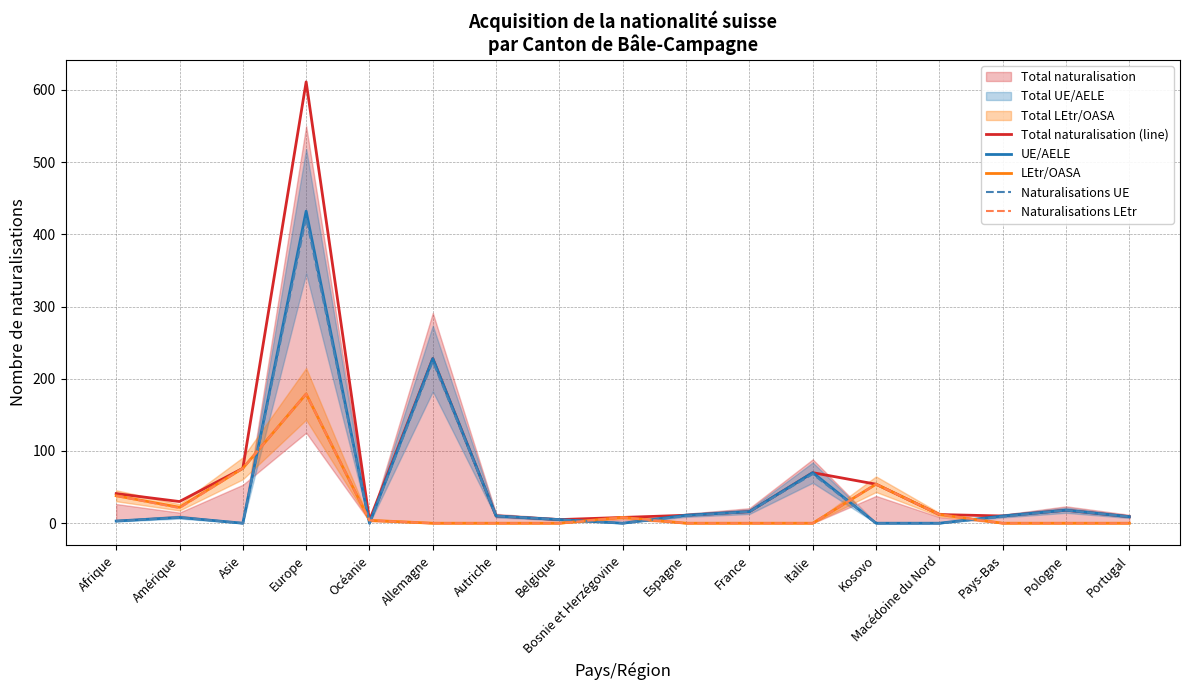

Which category has the highest value in the Naturalisations LEtr series?

Europe